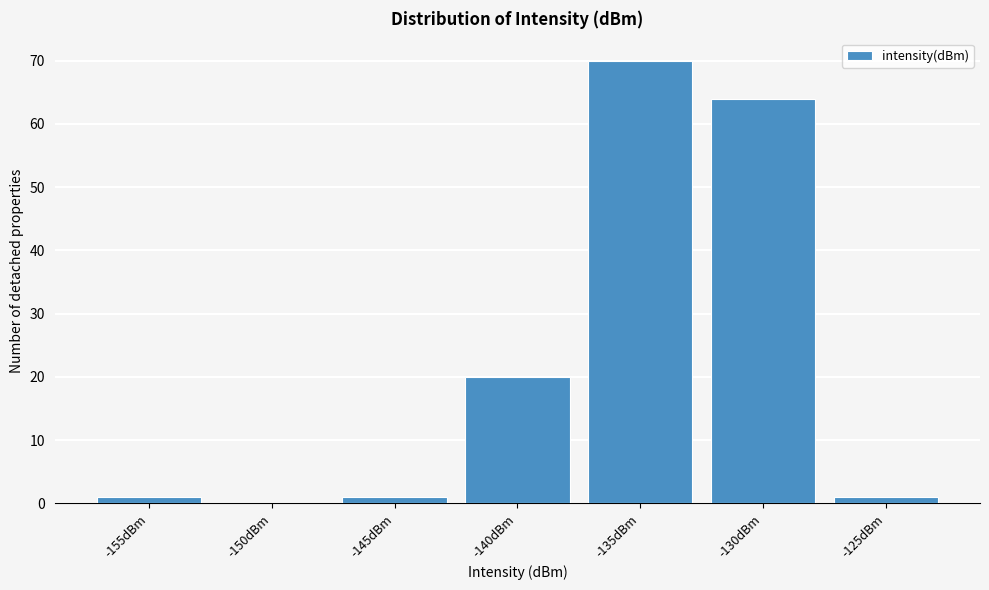

Reading right to left, what are all the values shown in this chart?

-125dBm=1	-130dBm=64	-135dBm=70	-140dBm=20	-145dBm=1	-150dBm=0	-155dBm=1